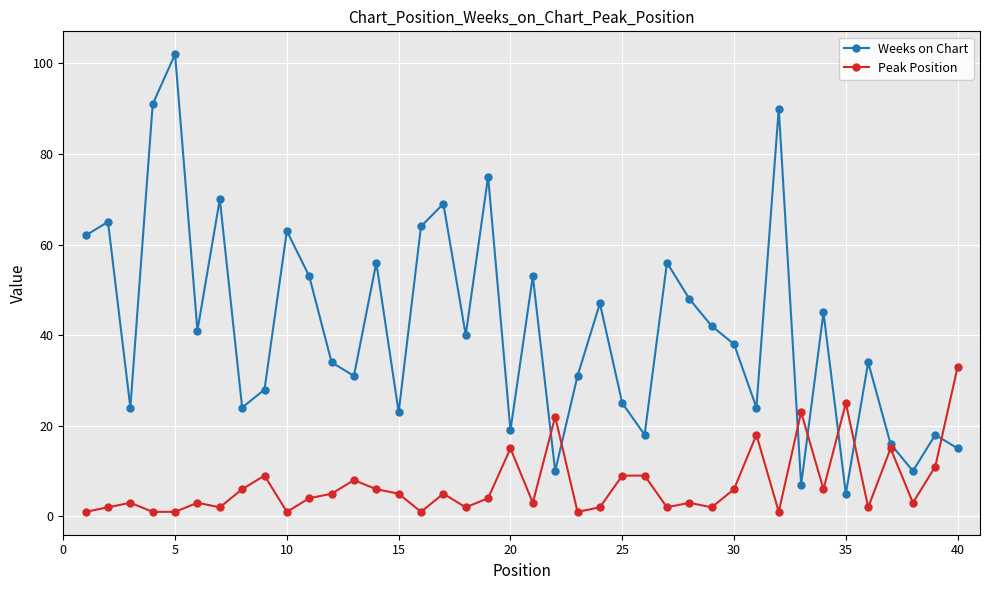

True or false: Peak Position has more than 1 interior local peaks.

True